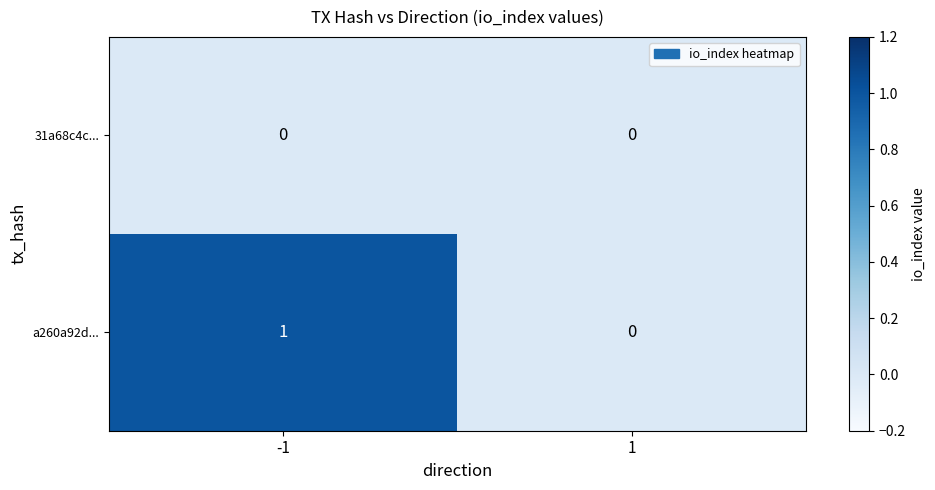

The value of 31a68c4c... at 1 is 0. True or false?

True